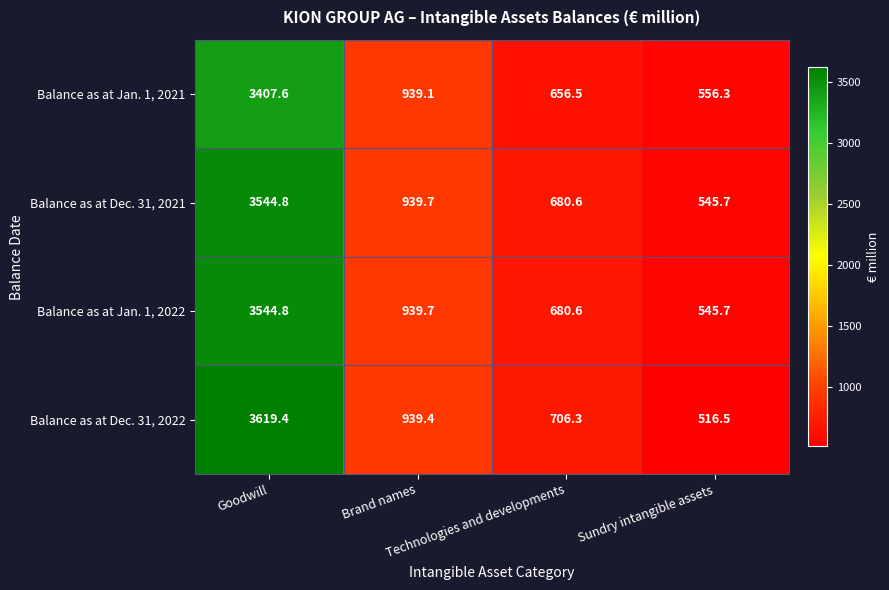

Which series has the largest range (max minus min)?

Balance as at Dec. 31, 2022